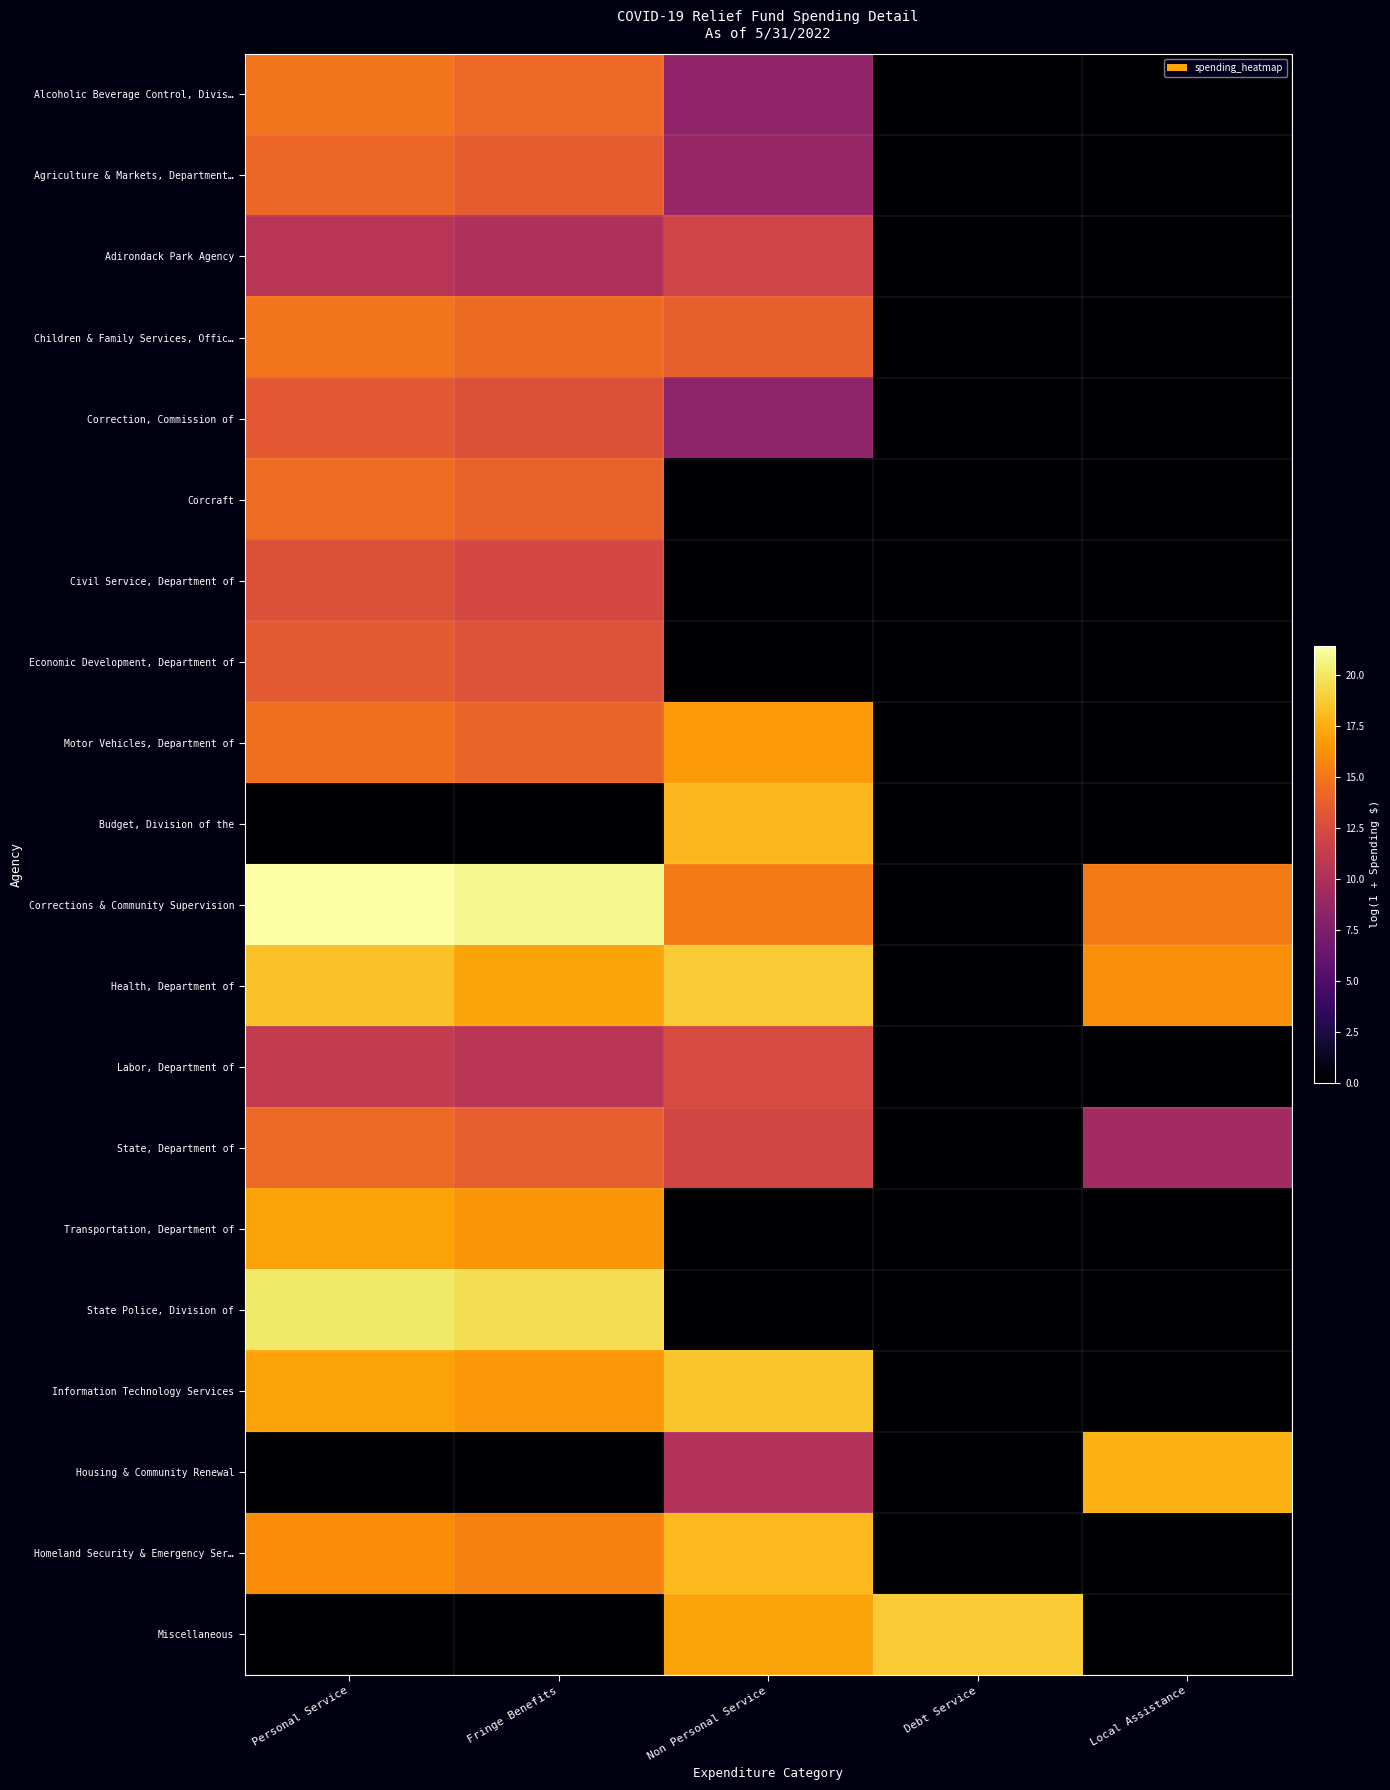

Which label corresponds to the smallest value in the chart?

Debt Service